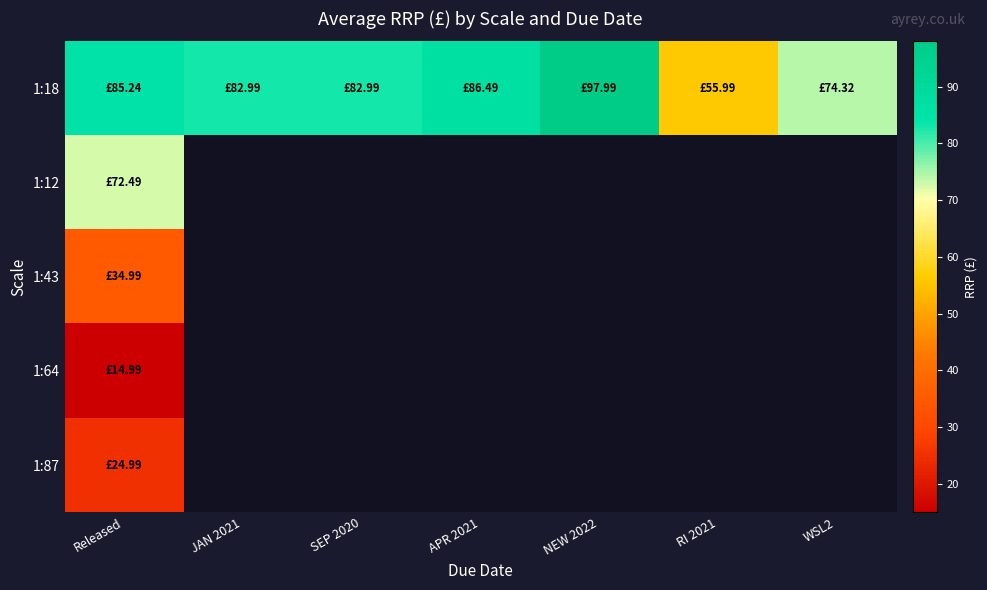

Which series has the largest total across all categories?

1:18